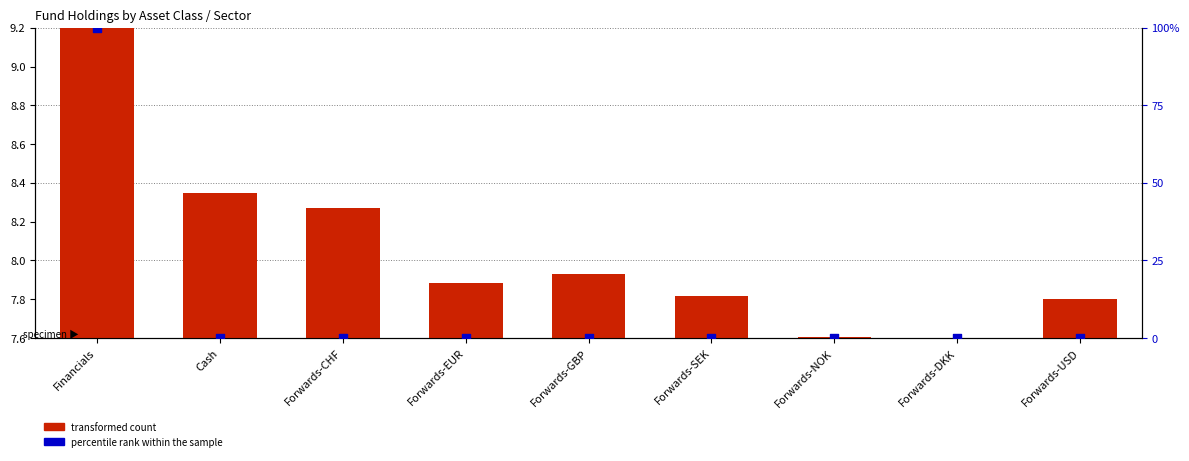

At how many categories does at least one series exceed 64?

1